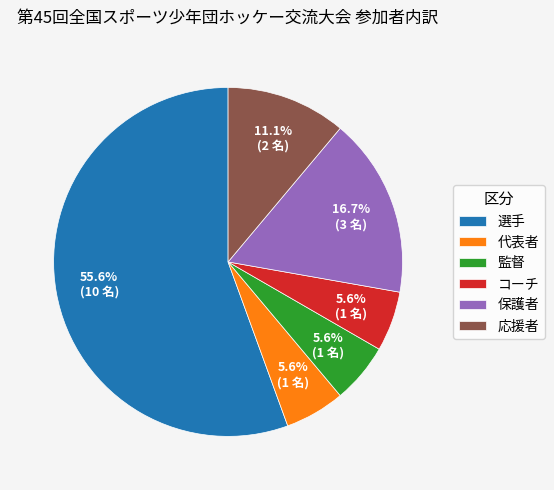

Does any single category account for the majority?

Yes